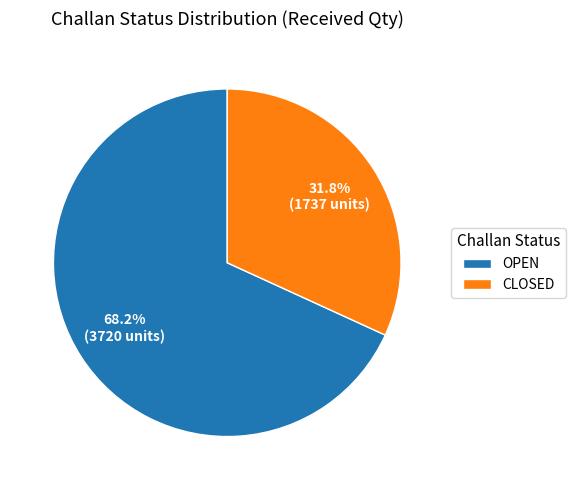

Combined, do OPEN and CLOSED account for over 50%?

Yes